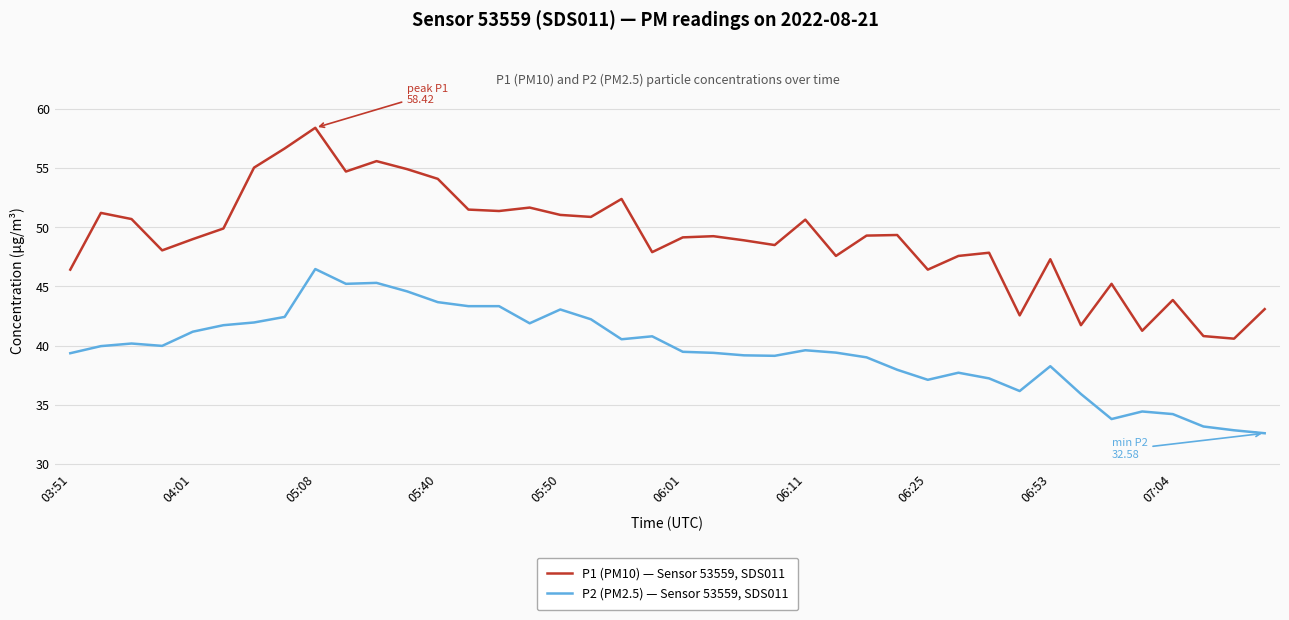

List the series in order of their peak value, lowest first.

P2 (PM2.5) — Sensor 53559, SDS011, P1 (PM10) — Sensor 53559, SDS011